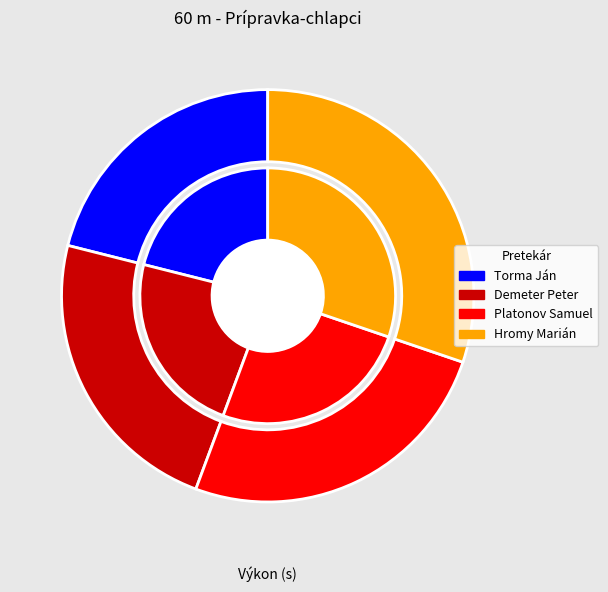

To the nearest percent, what percentage of the pie is Torma Ján?

21%